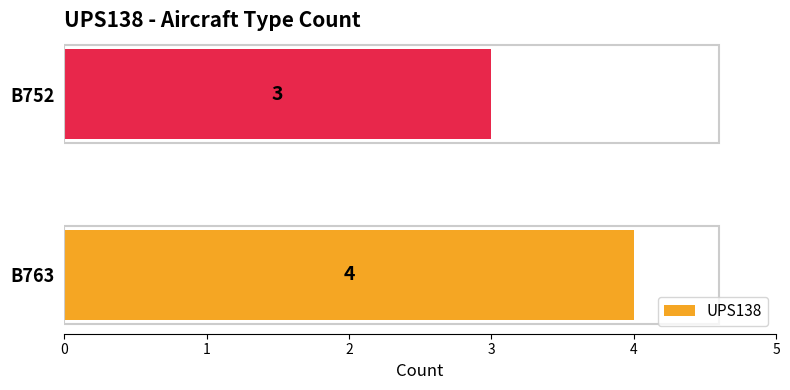

Count the number of data series in this chart.

1